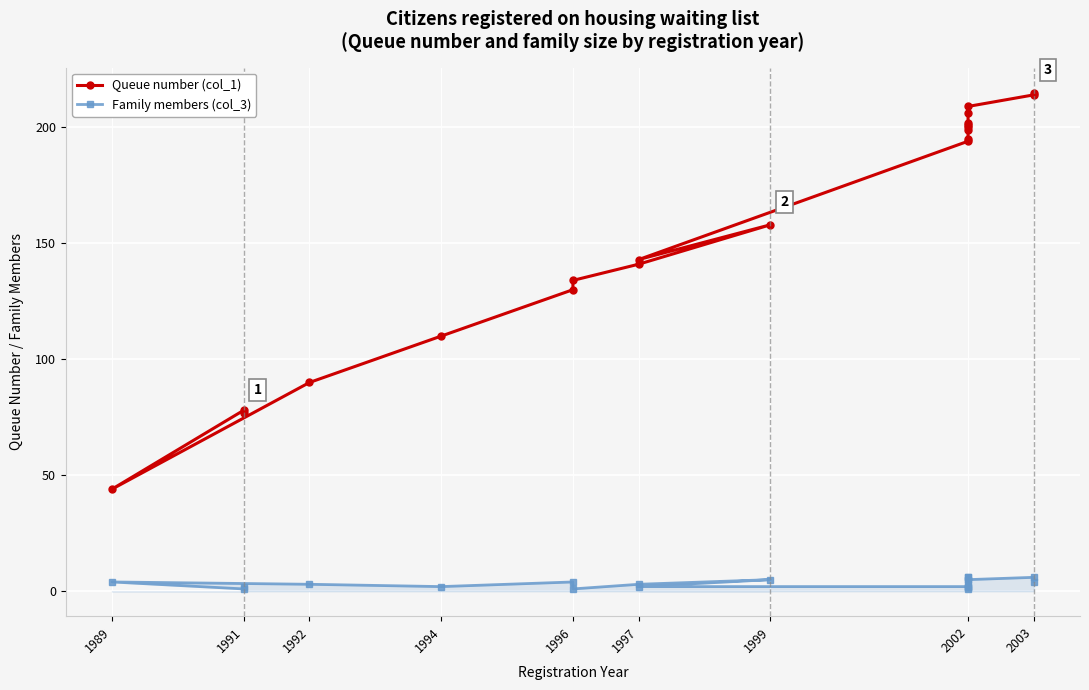

How many data points in Queue number (col_1) are above 194?

9